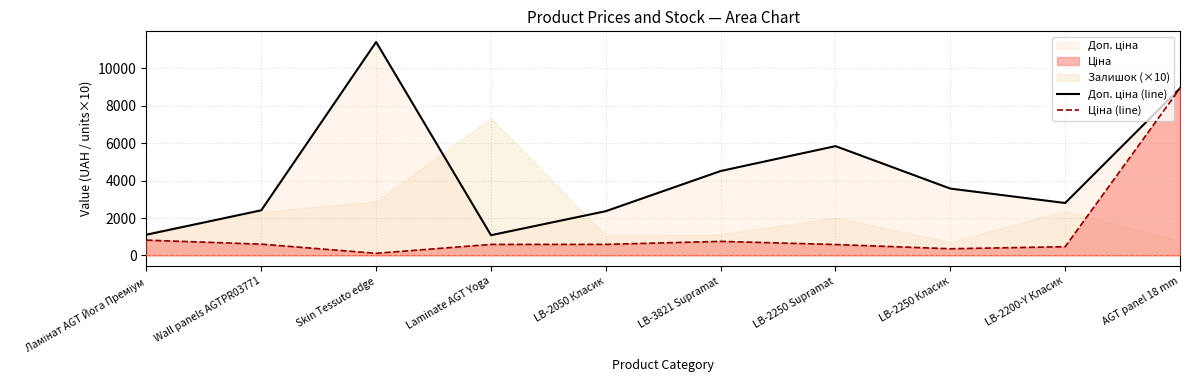

How many values in the Доп. ціна (line) series are below 3573?

5